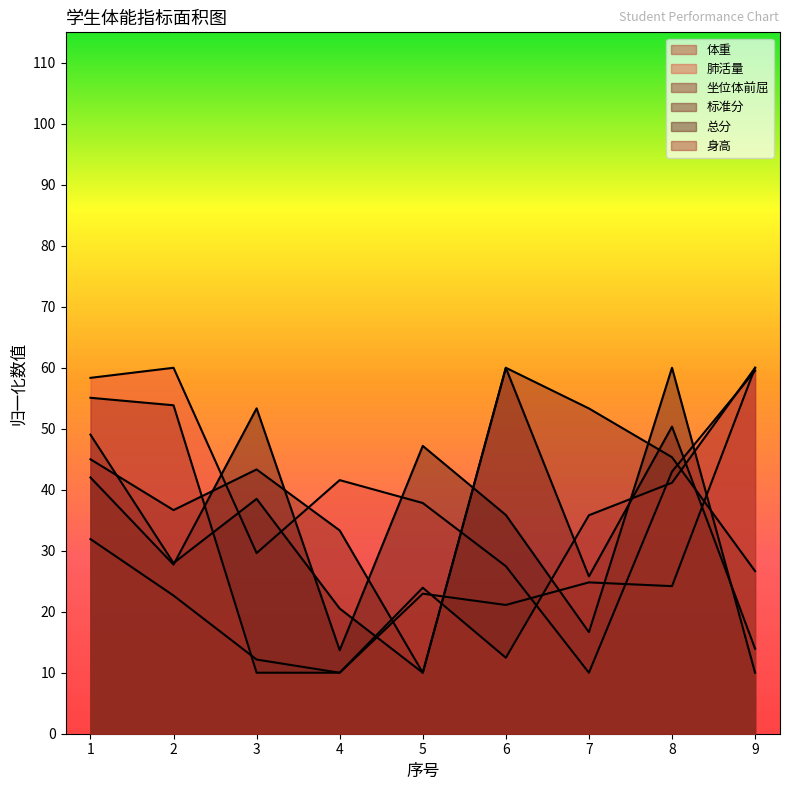

Reading right to left, what are all the values shown in this chart?

体重: 60.0	24.2	24.8	21.1	23.0	10.0	12.2	22.7	31.9
肺活量: 59.5	43.0	10.0	27.5	37.8	41.6	29.6	60.0	58.3
坐位体前屈: 26.7	45.3	53.3	60.0	10.0	33.3	43.3	36.7	45.0
标准分: 13.9	50.4	25.8	60.0	10.0	20.5	38.5	28.0	49.0
总分: 10.0	60.0	16.7	35.9	47.2	13.7	53.3	27.7	42.0
身高: 60.0	41.1	35.8	12.5	23.9	10.0	10.0	53.9	55.1